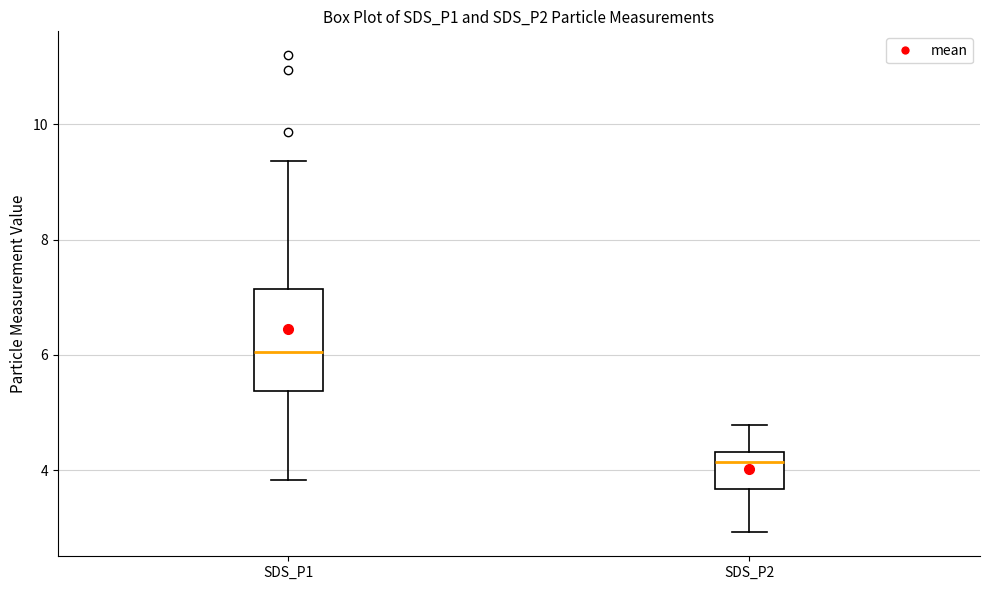

Reading left to right, read every box against the y-axis: the position of its median line, the range the box covers, and the ends of its whiskers. The values are not printed on the chart, so give them approximately, as read against the axis.

SDS_P1: median 6.0, box 5.4 to 7.2, whiskers 3.8 to 9.4
SDS_P2: median 4.2, box 3.6 to 4.4, whiskers 3.0 to 4.8